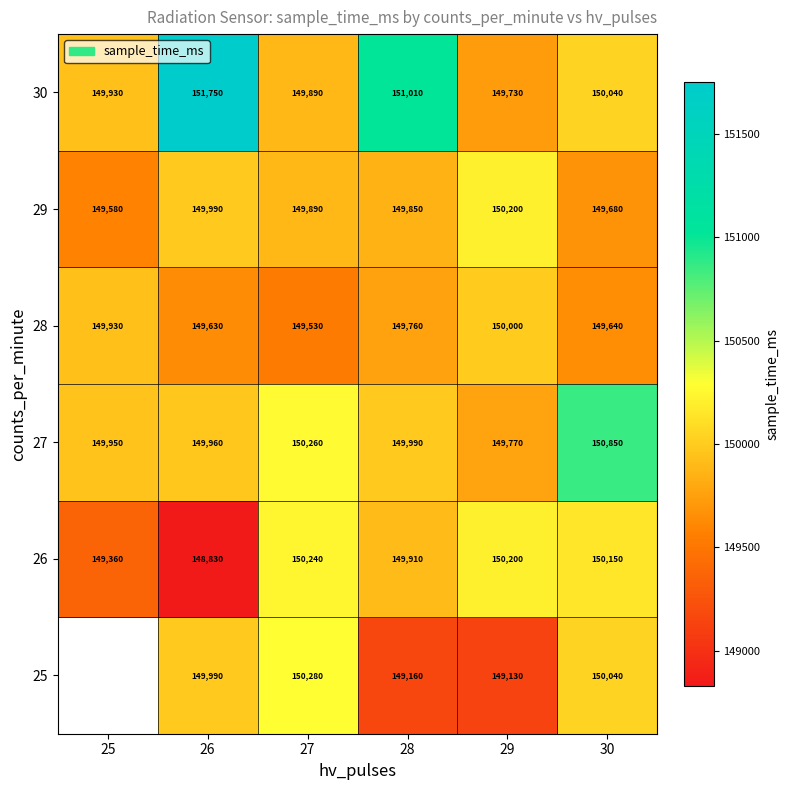

The 29 series shows 31751 at 28. True or false?

False